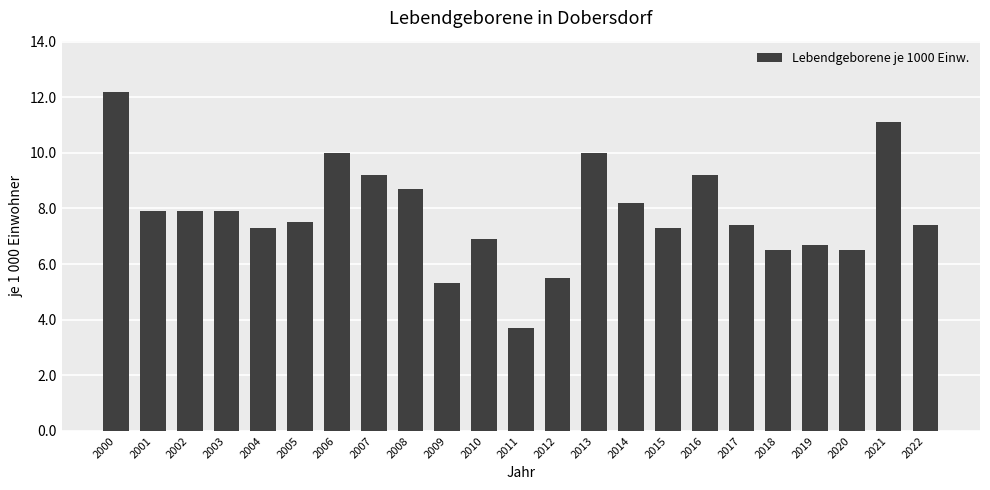

At which label is the value closest to 7?

2010